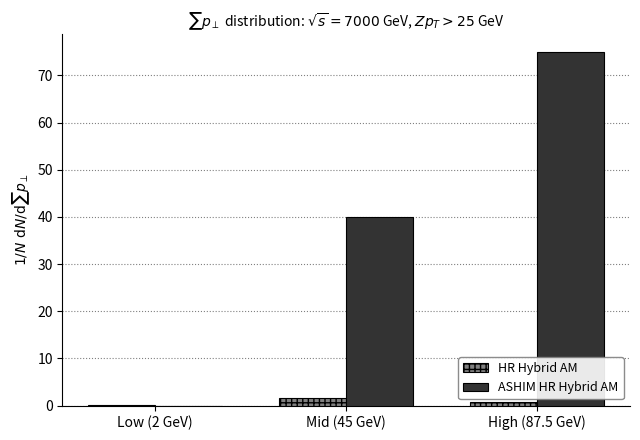

How many ASHIM HR Hybrid AM values are between 0 and 75?

3